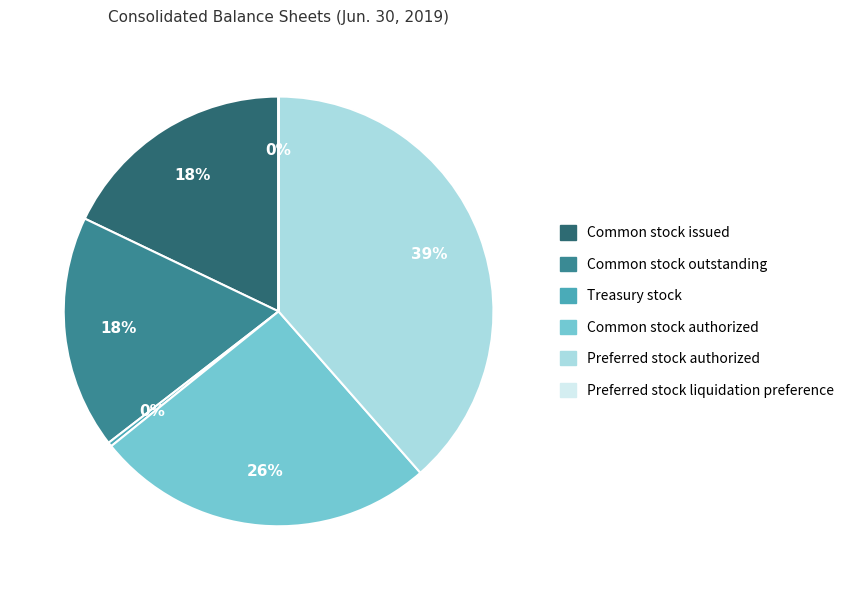

Is it true that Preferred stock authorized is 39% of the pie?

True